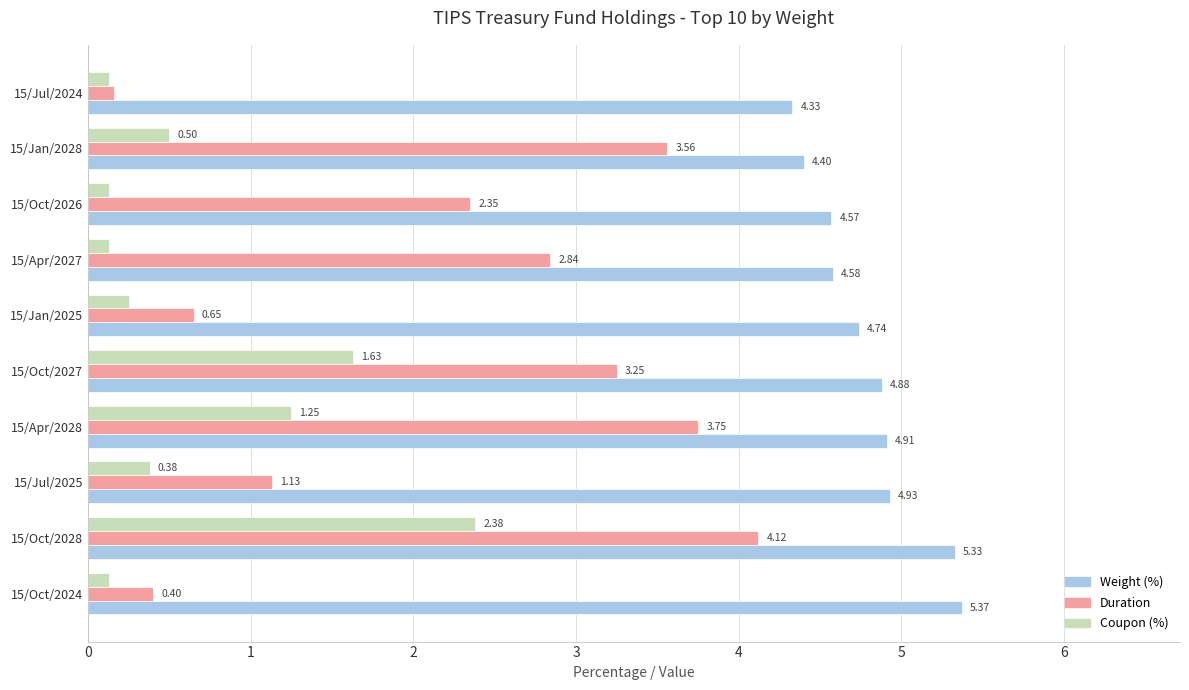

Between 15/Oct/2028 and 15/Jul/2025, which series saw the biggest shift?

Duration